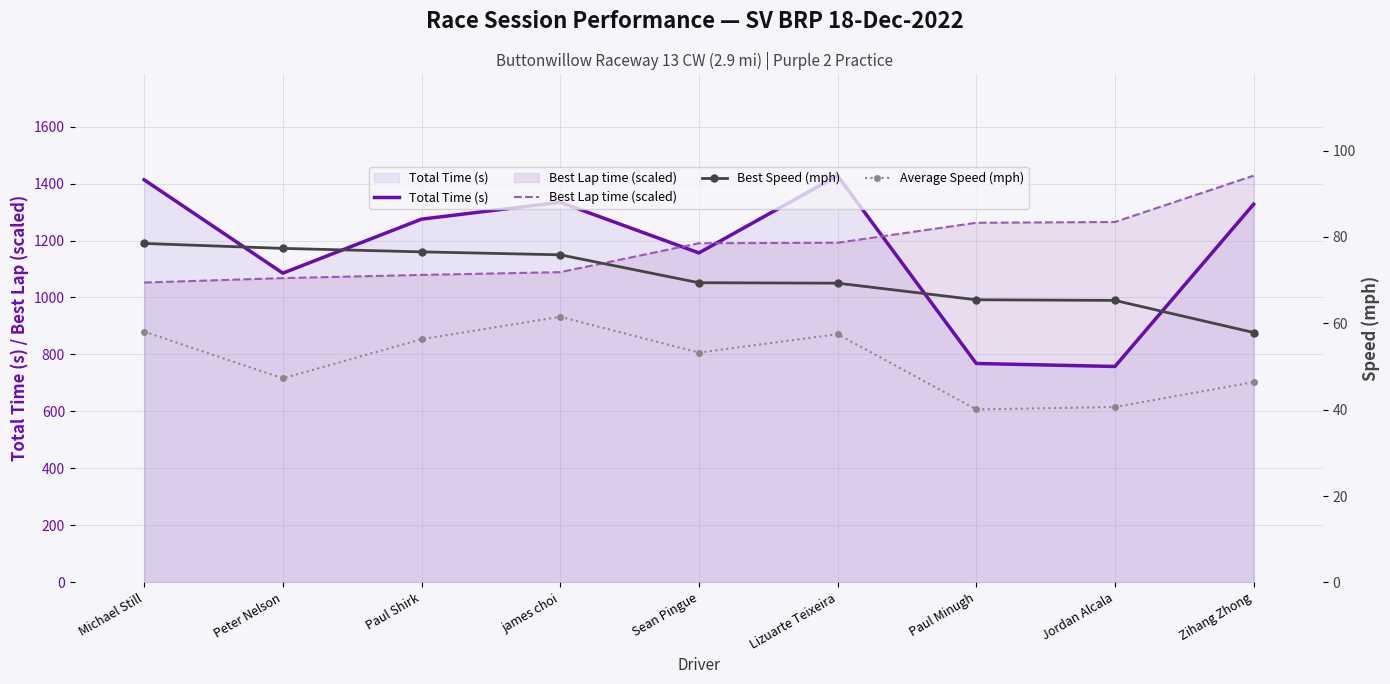

At Peter Nelson, list the series in order from largest to smallest.

Total Time (s), Best Lap time (scaled), Best Speed (mph), Average Speed (mph)